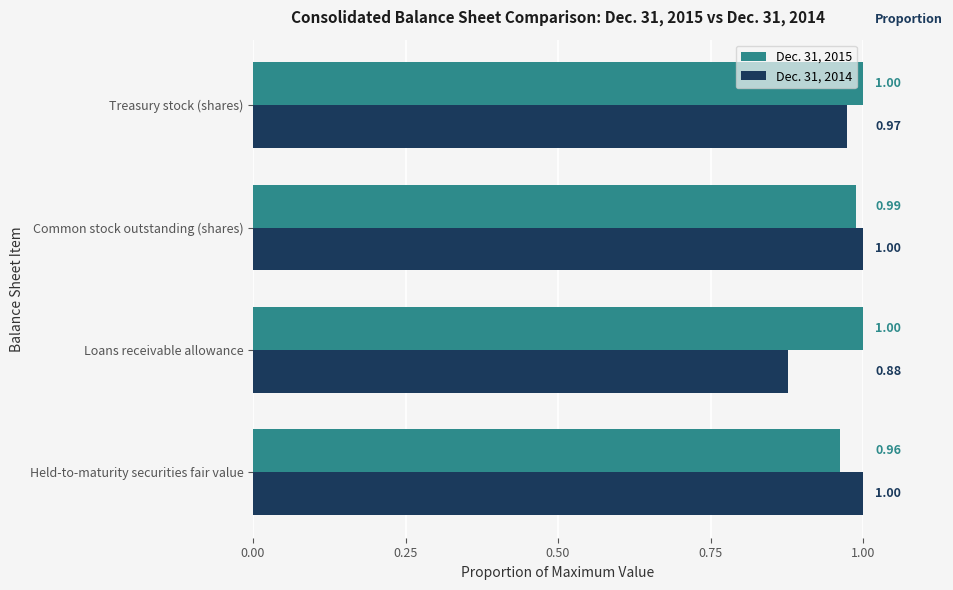

How many data points does each series have?

4